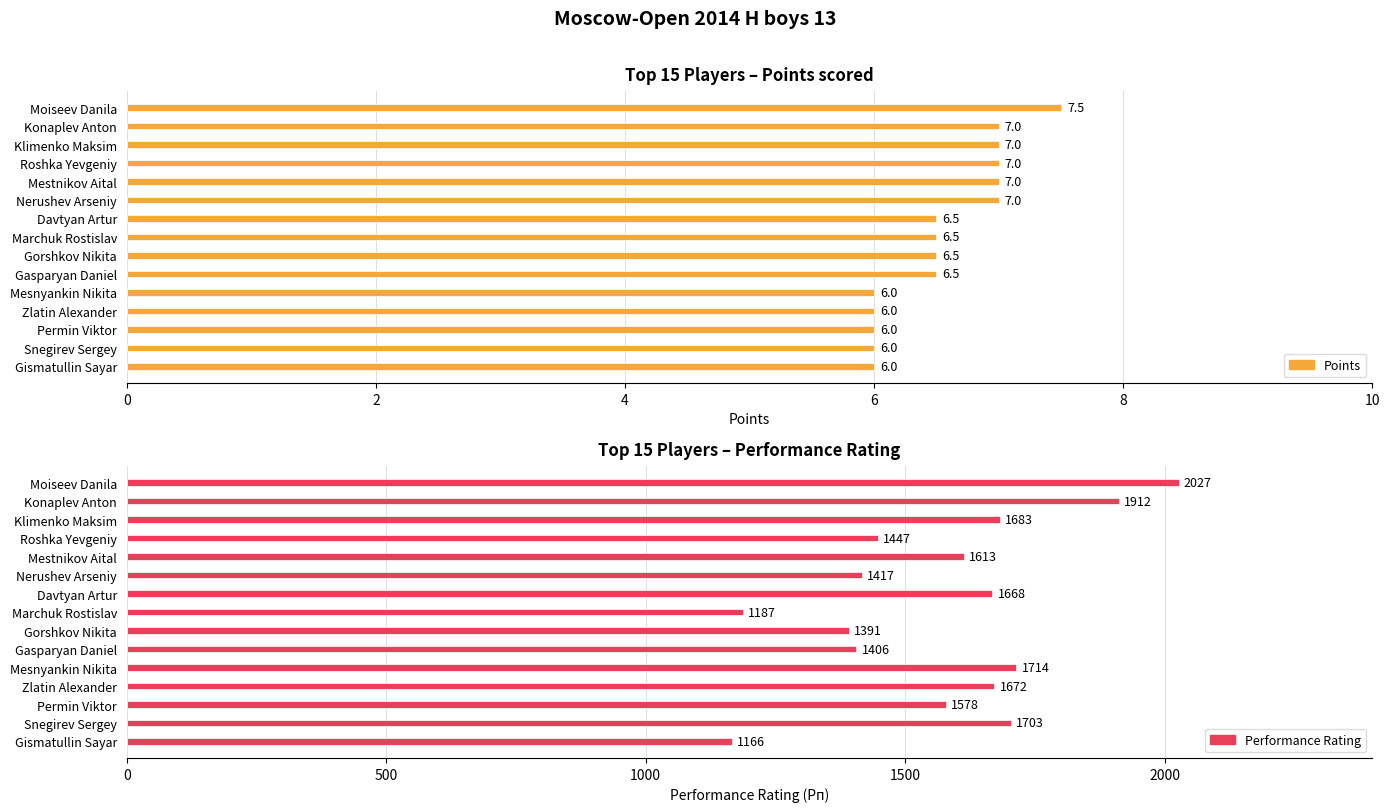

List the series in order of their overall mean, highest first.

Performance Rating, Points